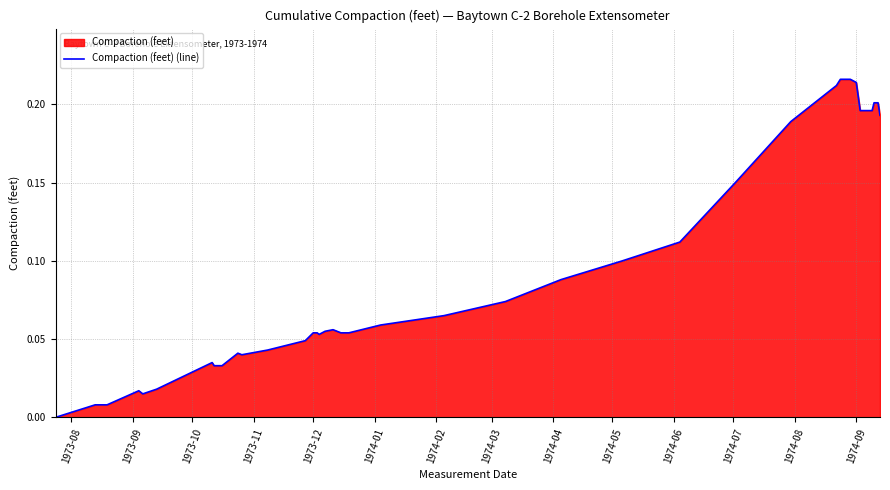

How many lines are shown in the chart?

1